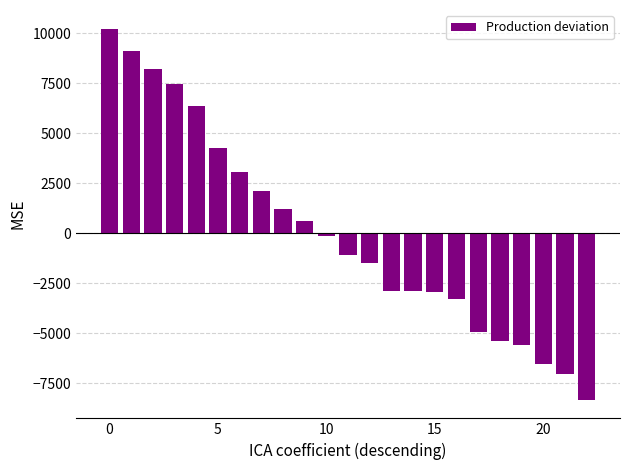

What is the maximum value shown in the chart?

10239.1